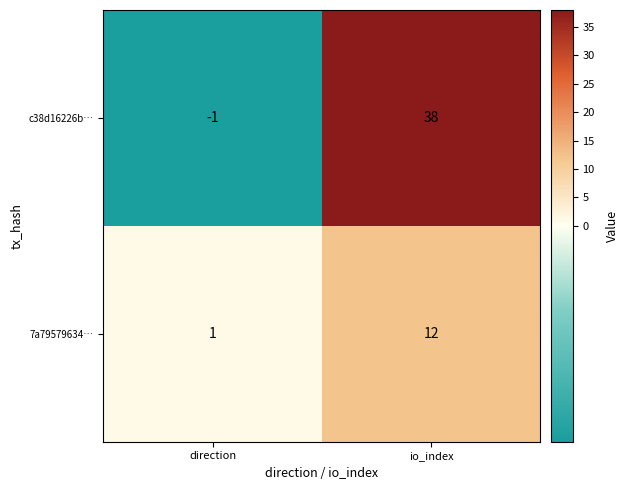

What is the smallest value displayed?

-1